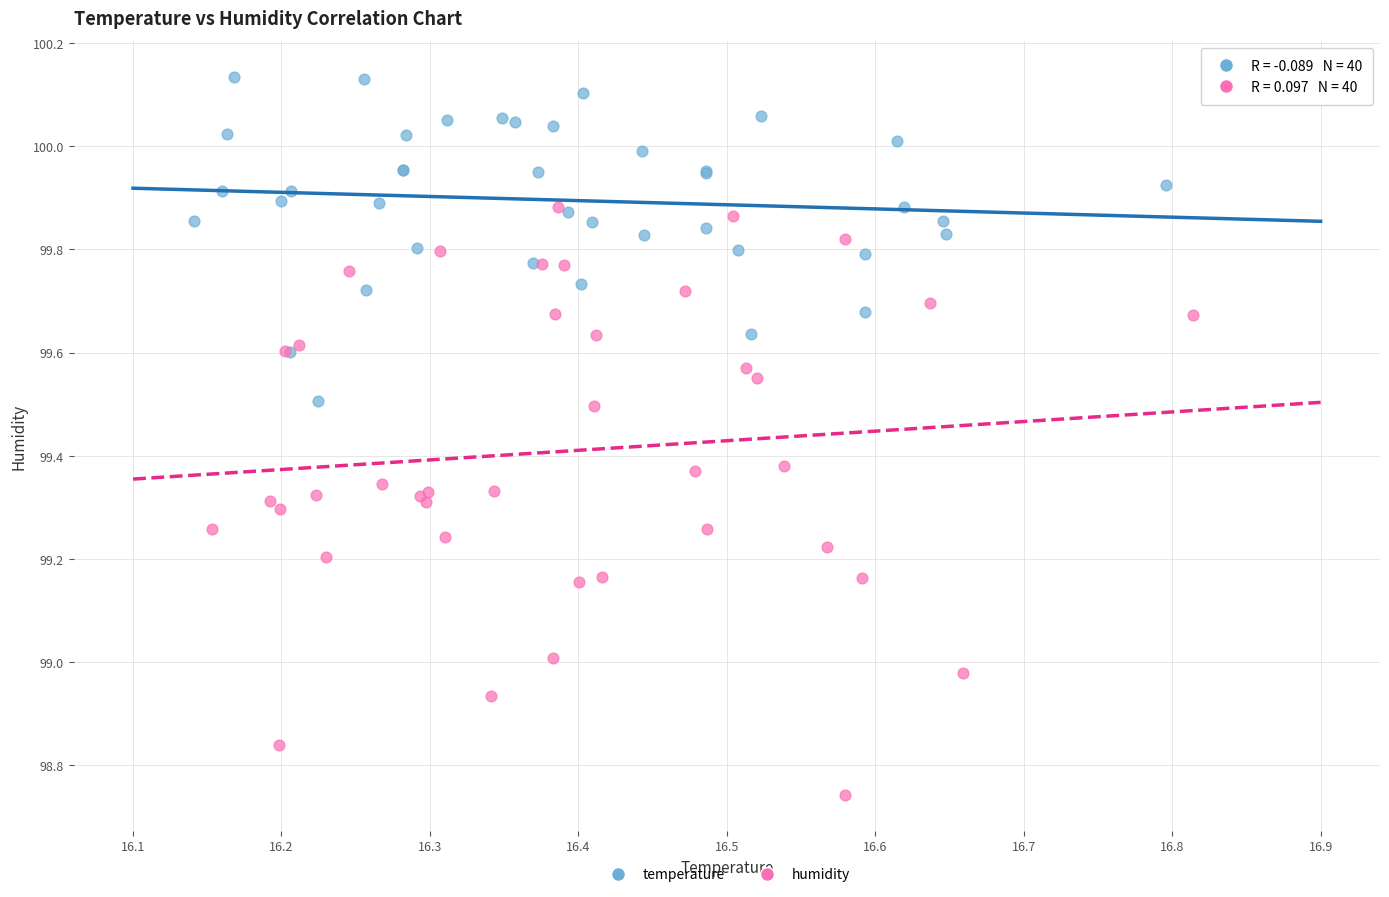

Which series has the largest Y range (max minus min)?

humidity